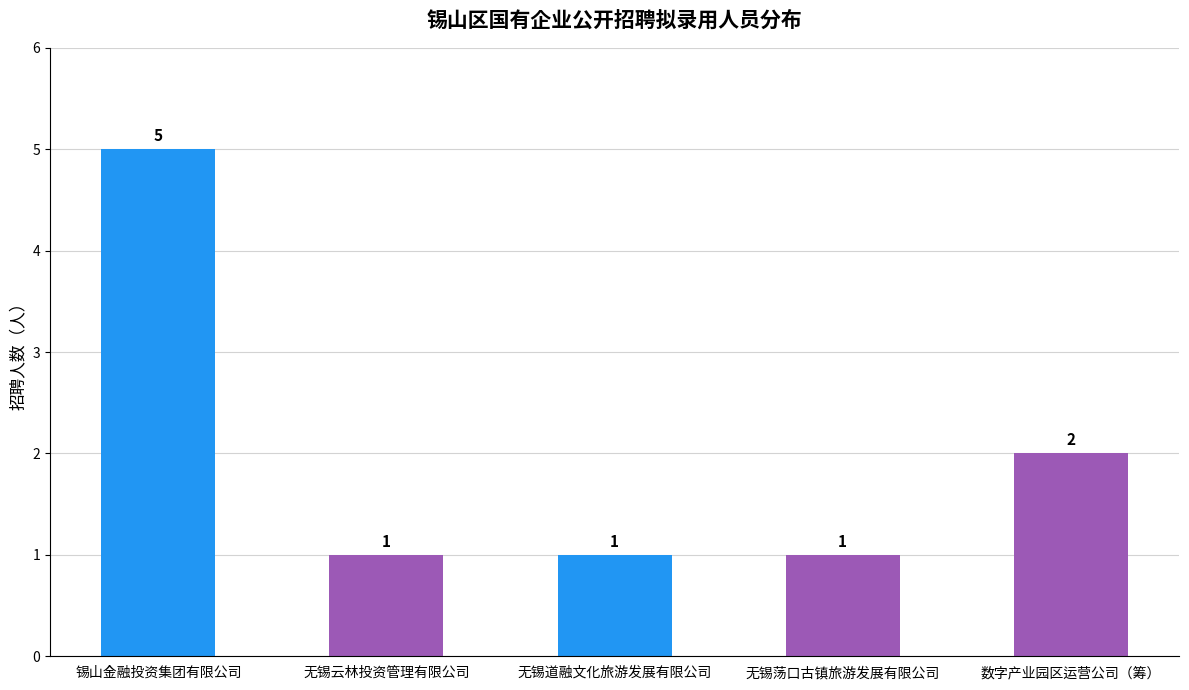

What is the sum of the values at 无锡道融文化旅游发展有限公司 and 无锡荡口古镇旅游发展有限公司?

2